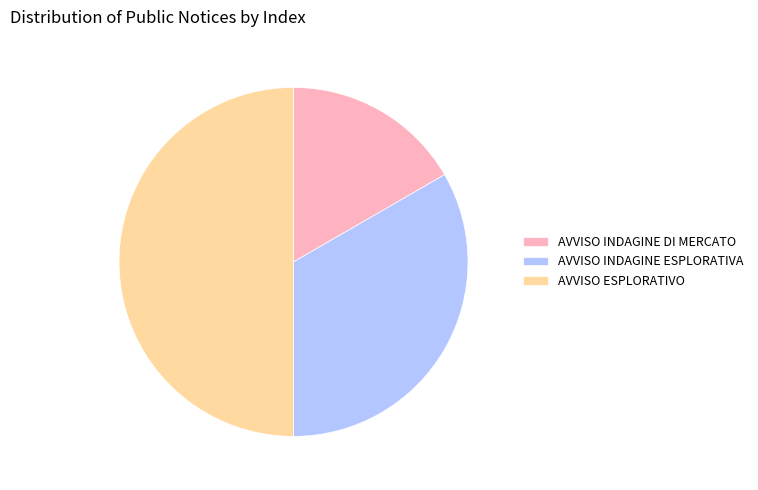

How many slices are in this pie chart?

3